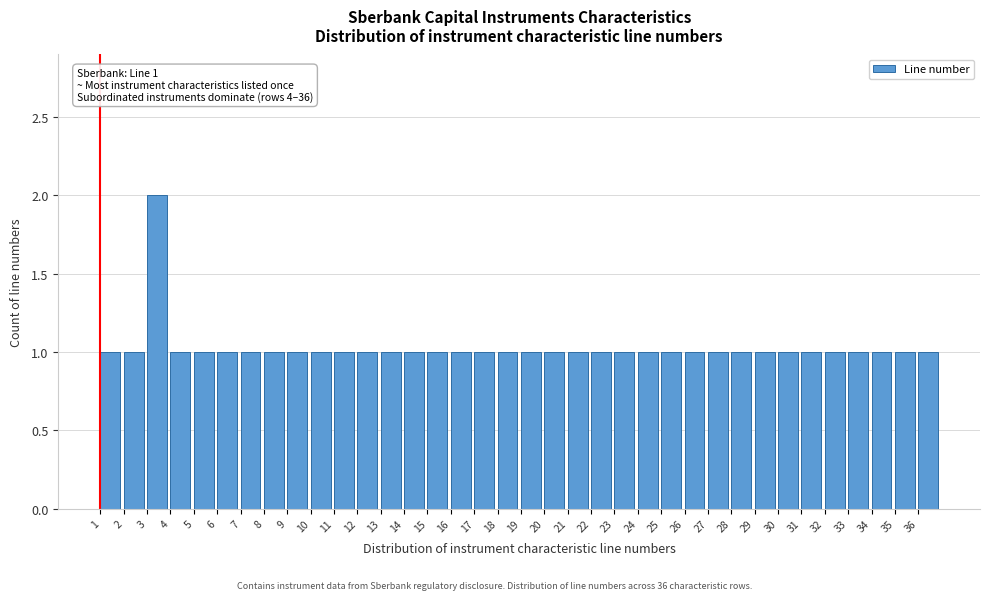

Over which range of the x-axis is the bar tallest?

3 to 4